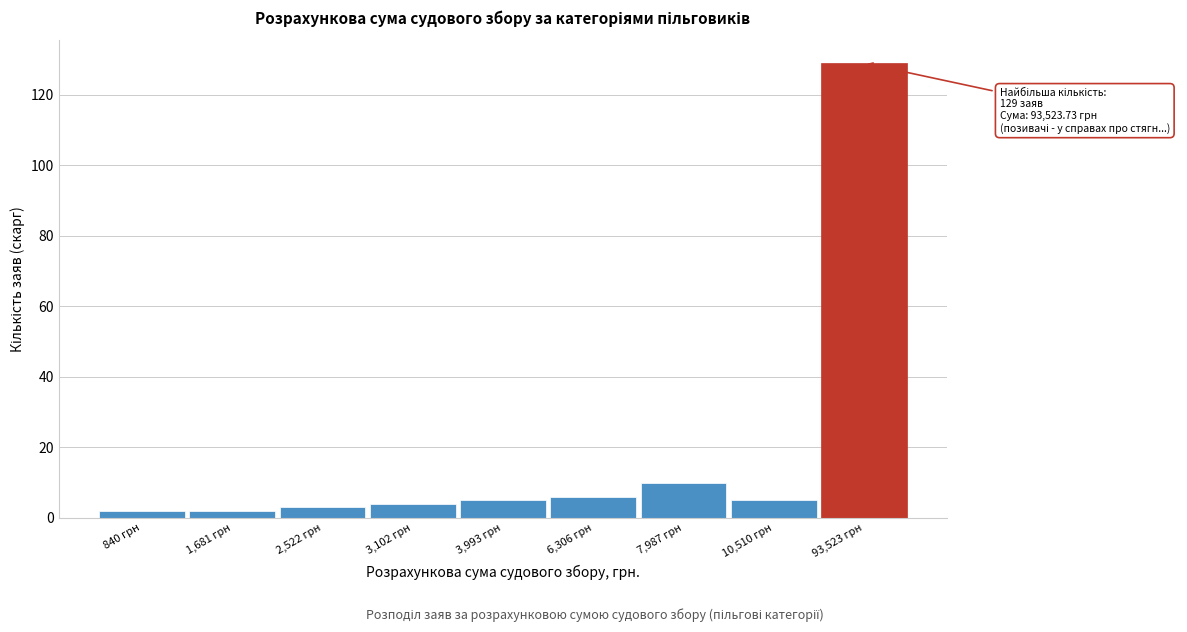

Reading right to left, what are all the values shown in this chart?

129	5	10	6	5	4	3	2	2